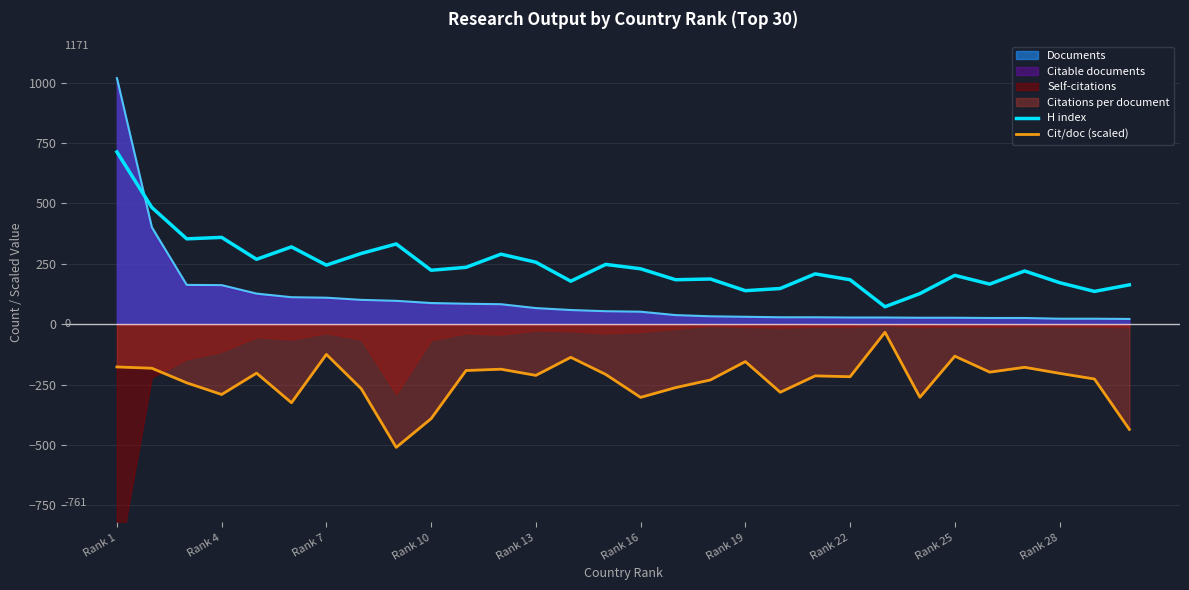

At which label does H index reach its peak?

Rank 1